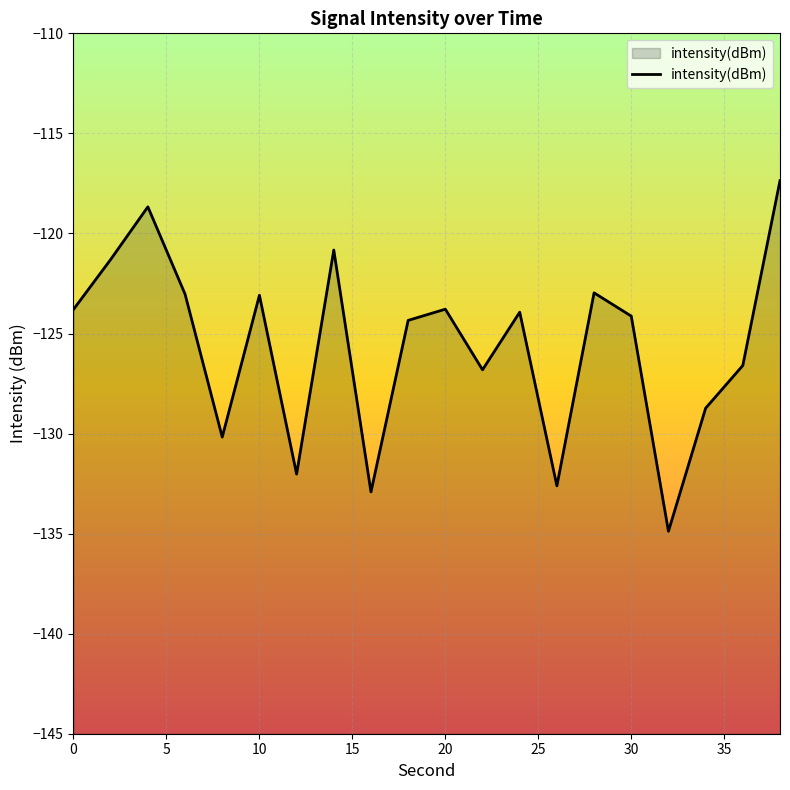

Rank the categories by value from highest to lowest.

38, 4, 14, 2, 28, 6, 10, 20, 0, 24, 30, 18, 36, 22, 34, 8, 12, 26, 16, 32